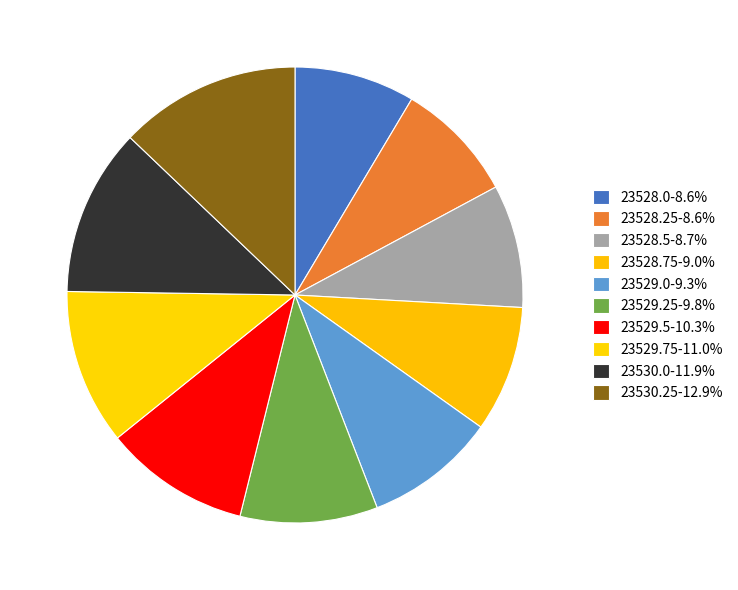

Count the number of slices in the pie.

10